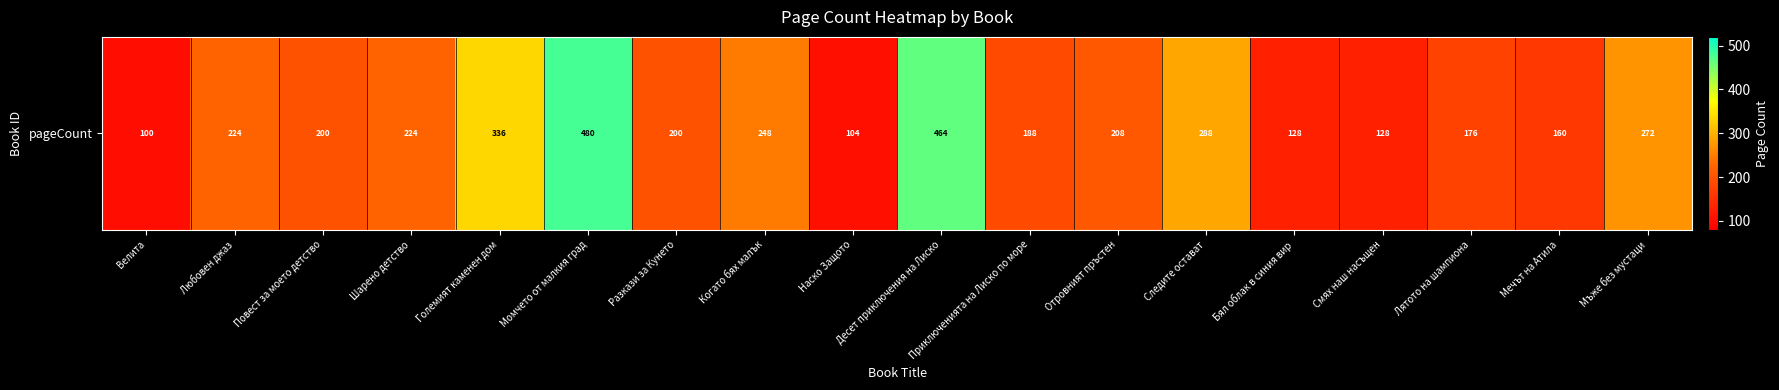

Where does the data first go above 208?

Любовен джаз